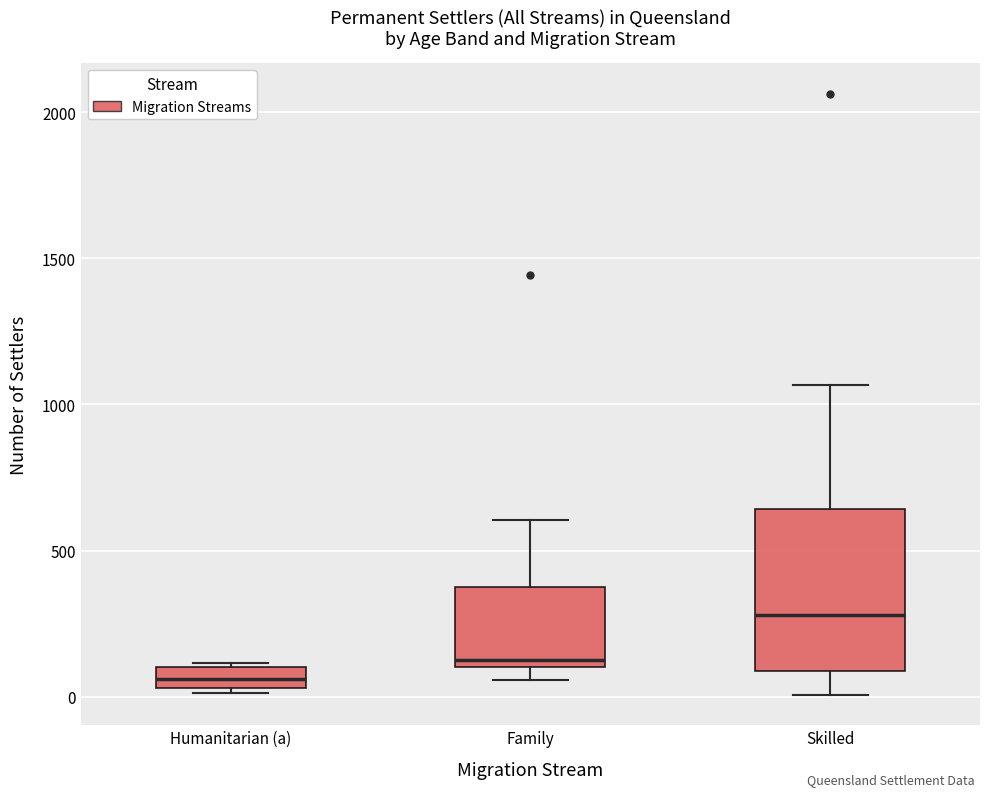

Where is the upper edge of the box for Humanitarian (a) on the y-axis? The values are not printed on the chart, so give them approximately, as read against the axis.

100